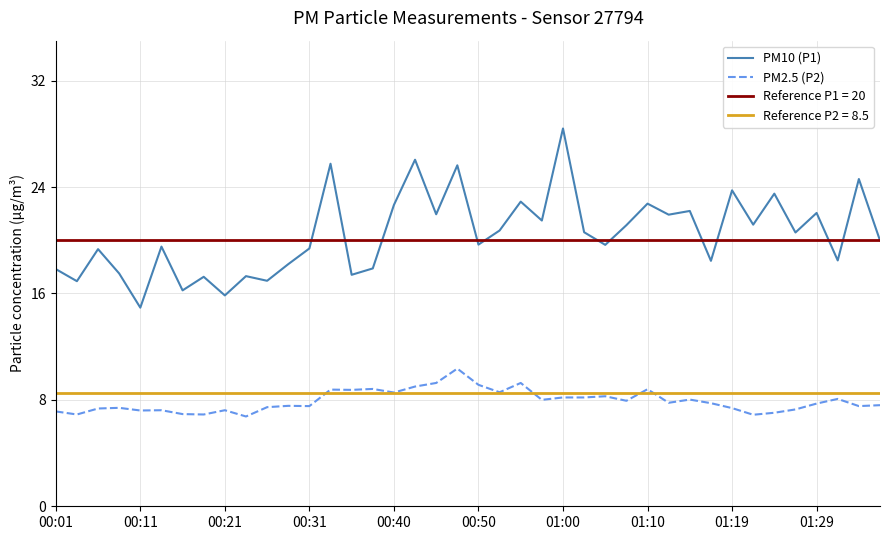

The value of PM2.5 (P2) at 00:50 is 15.9. True or false?

False